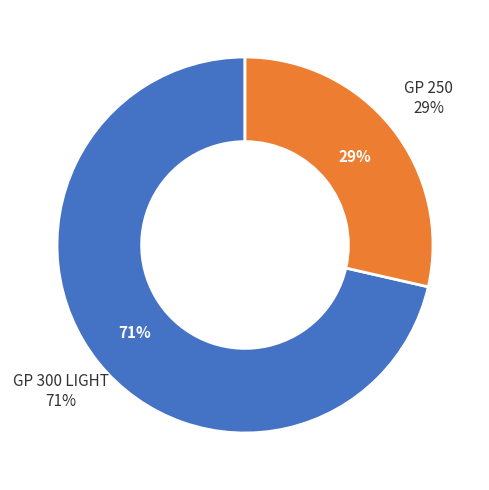

How many slices are in this pie chart?

2